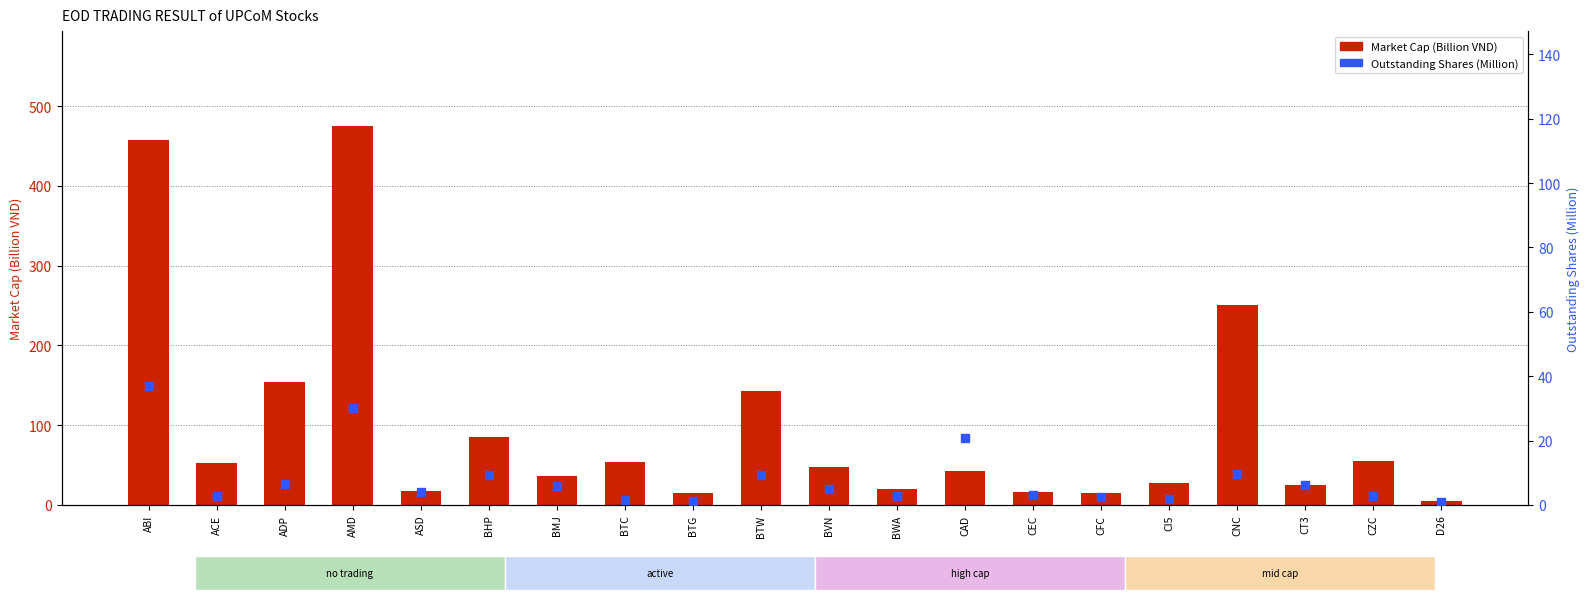

At how many categories does at least one series exceed 245?

3